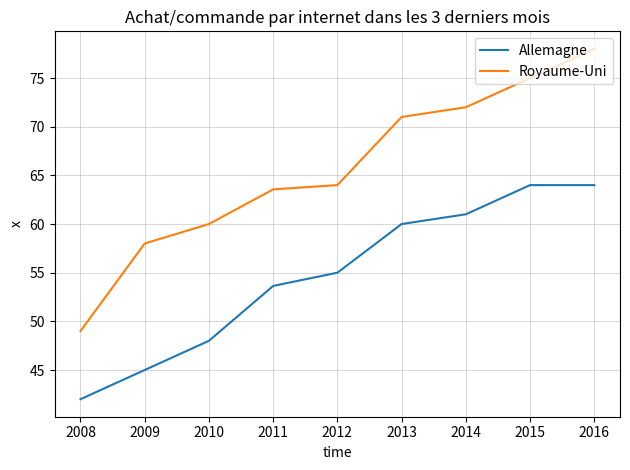

Rank the series by their average value, from lowest to highest.

Allemagne, Royaume-Uni